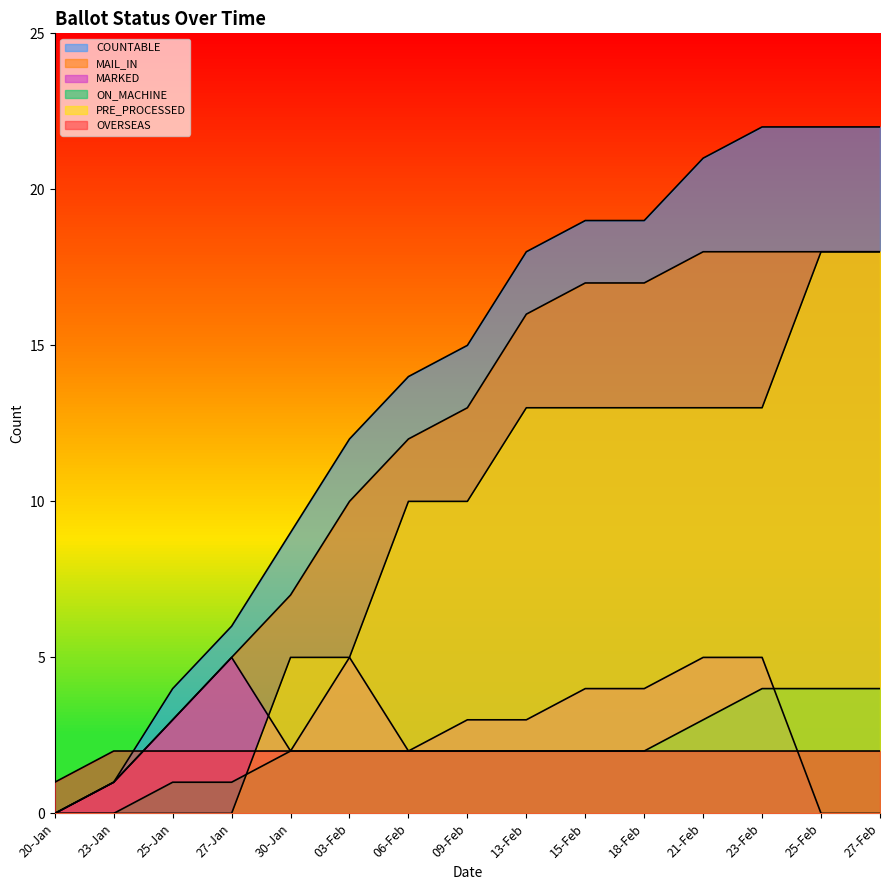

At which label does ON_MACHINE reach its peak?

23-Feb